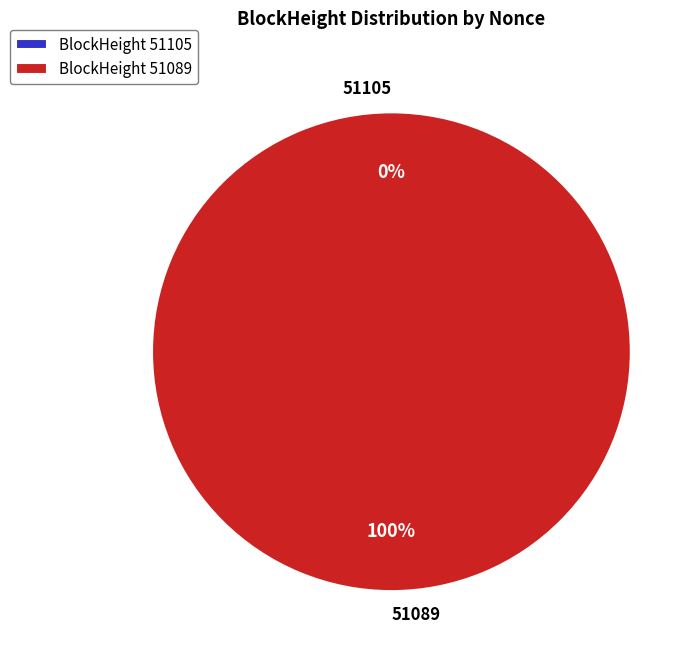

Which slice is the smallest?

51105